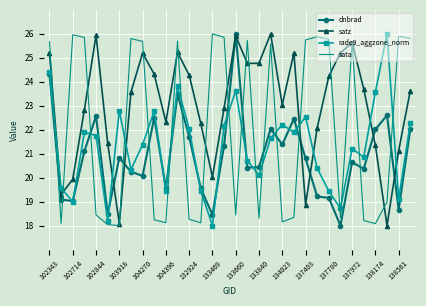

After their last crossing, which series has the higher values: sata or dnbrad?

sata